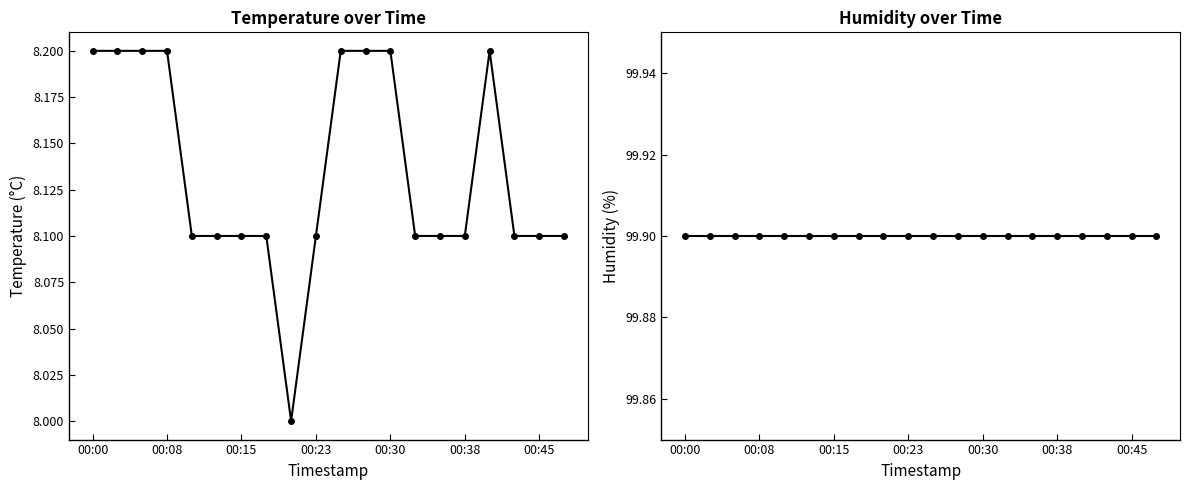

Where is the first local minimum for temperature?

8